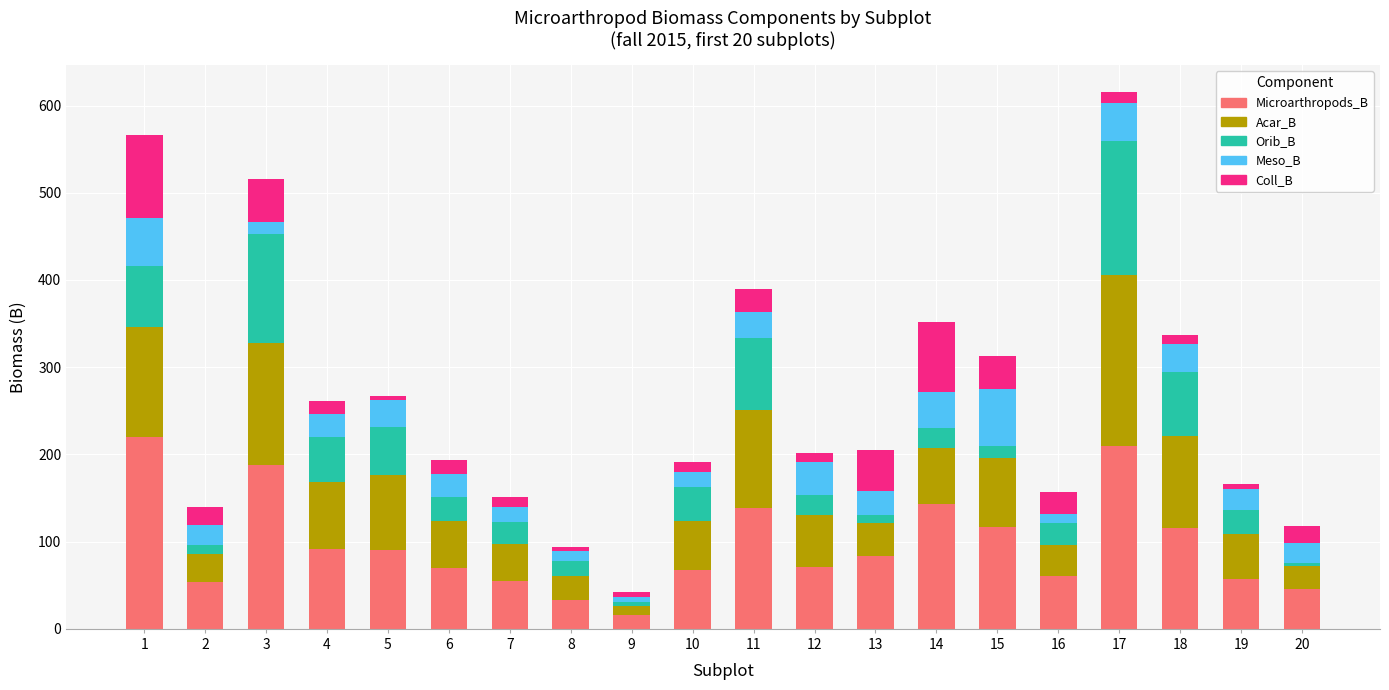

Count the number of data series in this chart.

5